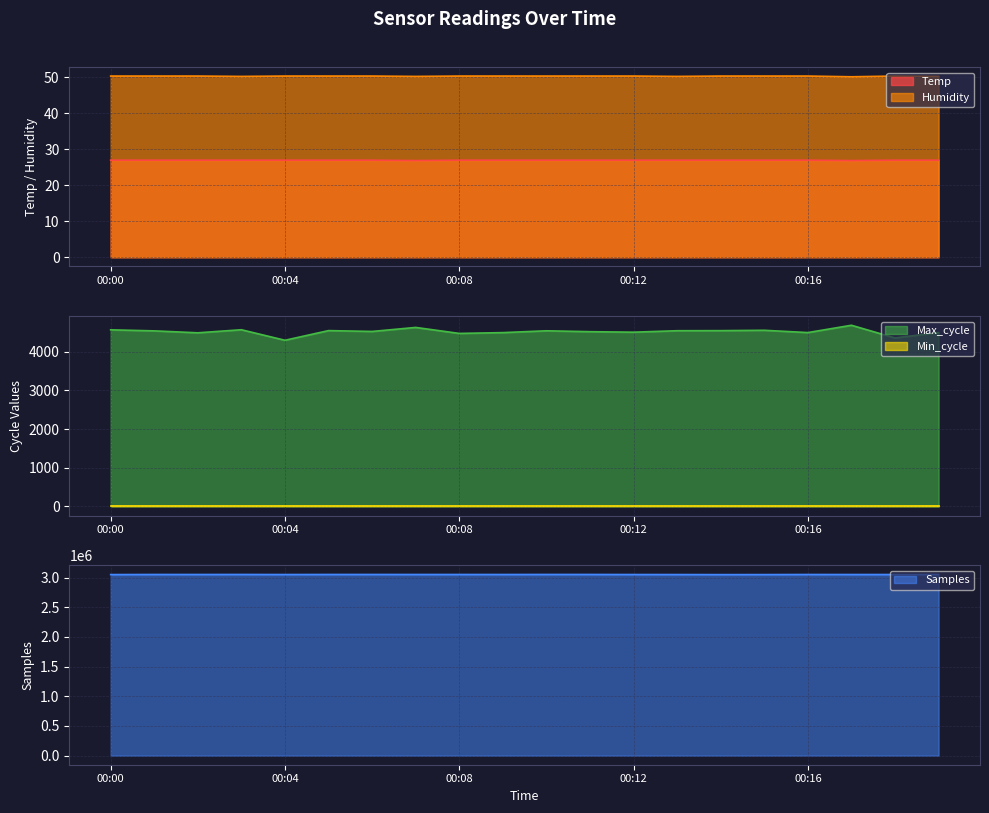

What is the average value of the Max_cycle series?

4518